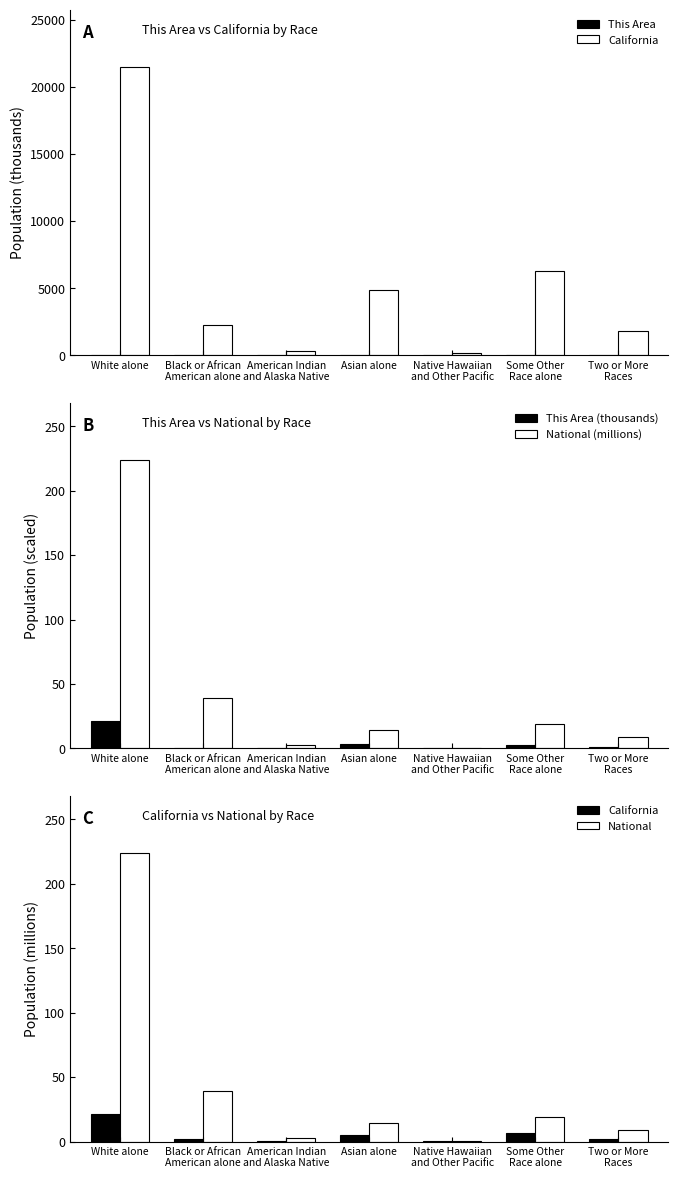

Which category has the lowest value across all series?

Native Hawaiian
and Other Pacific